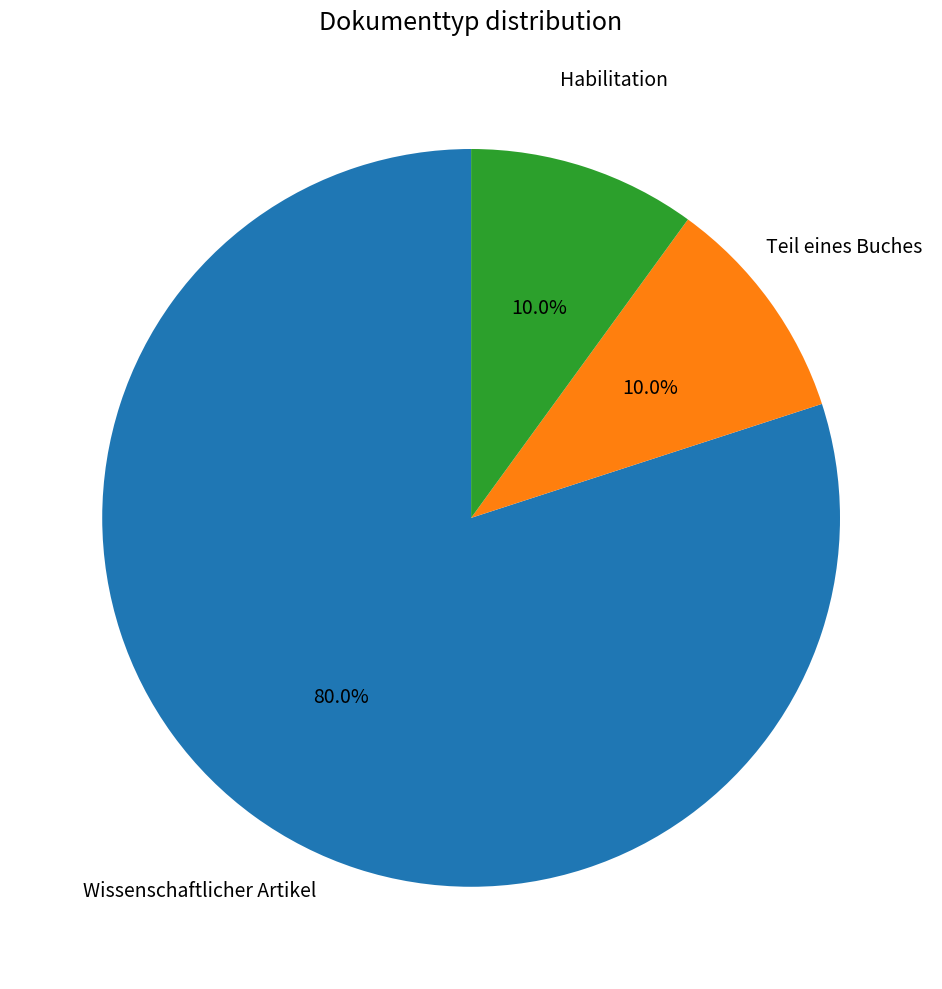

Does Wissenschaftlicher Artikel represent more than half of the total?

Yes